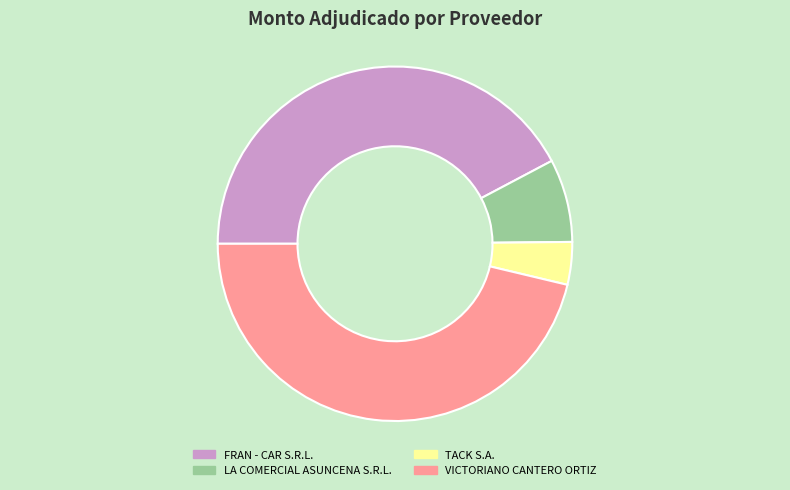

Between LA COMERCIAL ASUNCENA S.R.L. and TACK S.A., which is larger?

LA COMERCIAL ASUNCENA S.R.L.